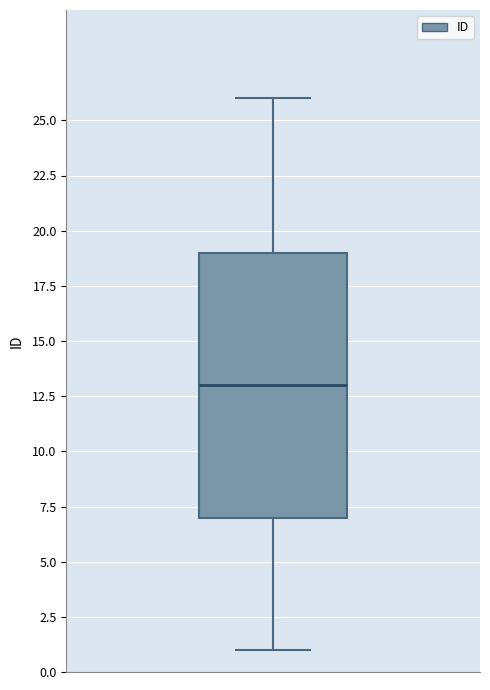

Transcribe this box plot: give where the median line is, the range the box spans, and where the two whiskers end, as read against the y-axis. The values are not printed on the chart, so give them approximately, as read against the axis.

median 13, box 7 to 19, whiskers 1 to 26